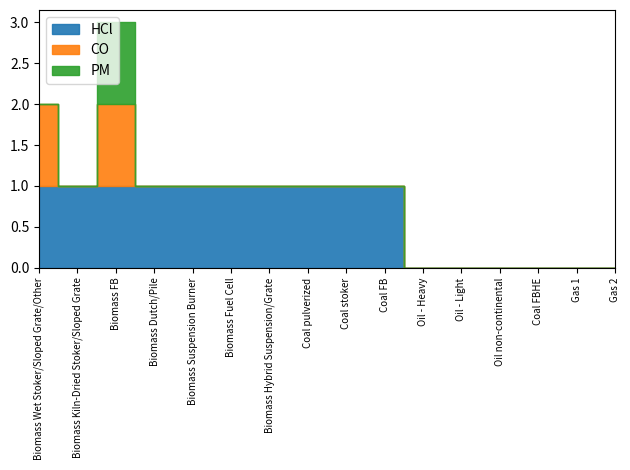

Does the chart display data point markers on the line(s)?

No